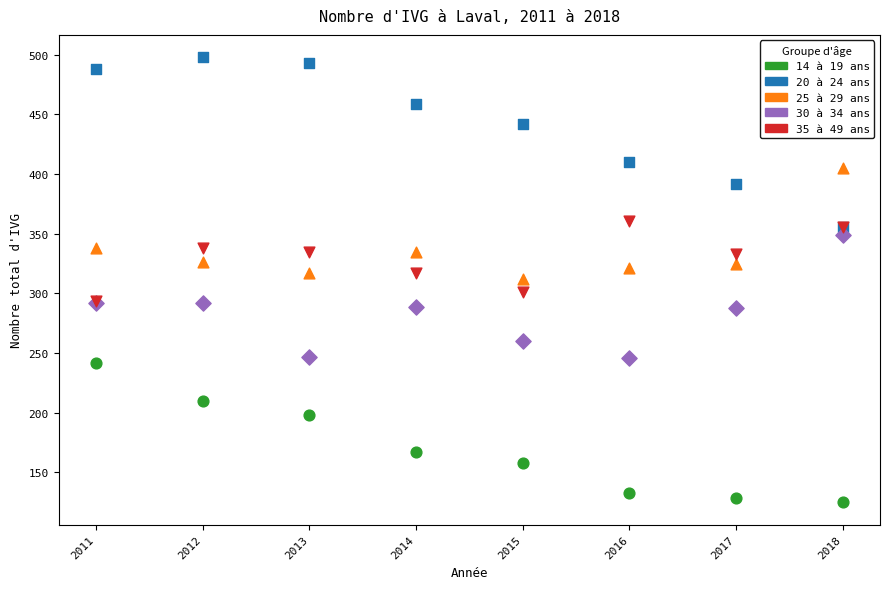

What are all the series names shown in the legend?

14 à 19 ans, 20 à 24 ans, 25 à 29 ans, 30 à 34 ans, 35 à 49 ans